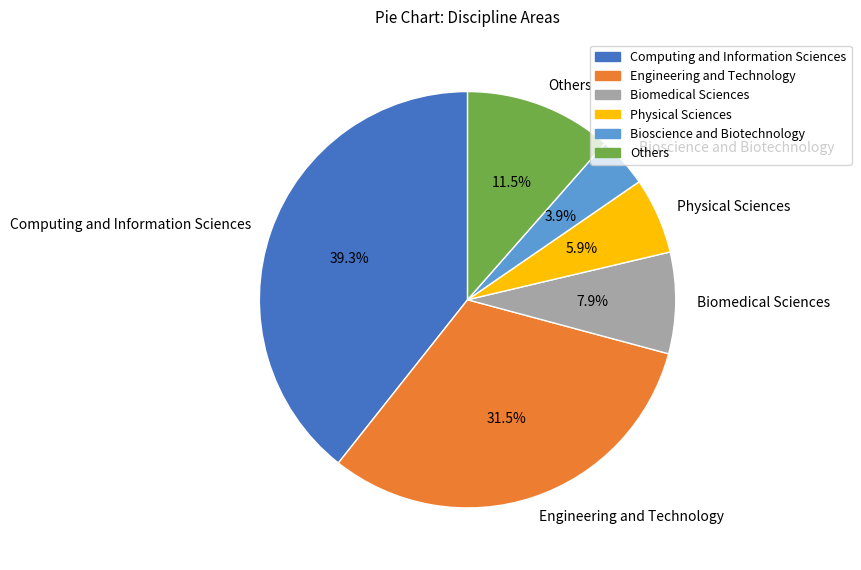

What is the largest slice in the pie chart?

Computing and Information Sciences